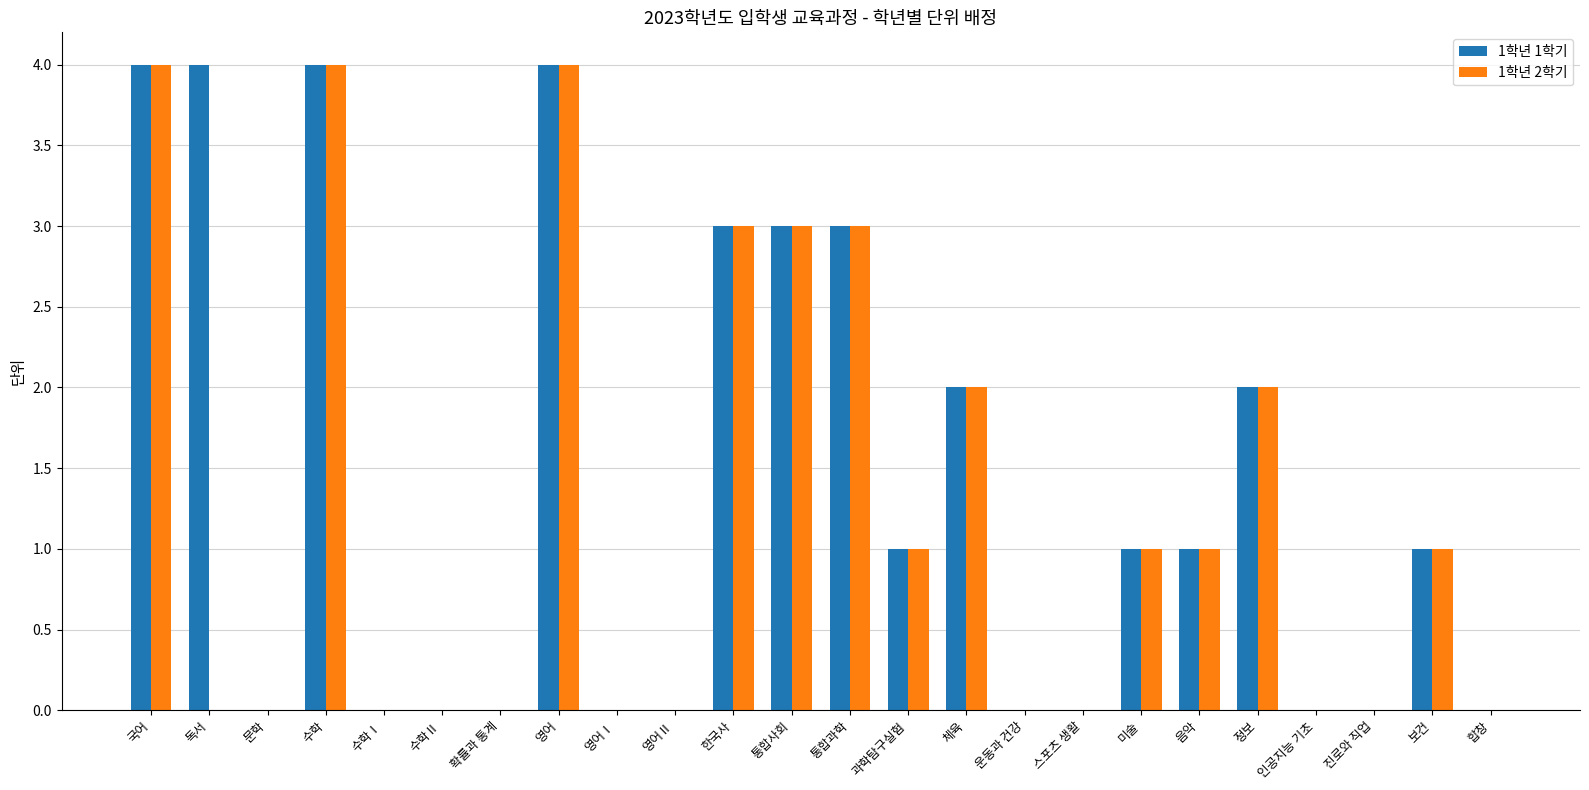

The 1학년 2학기 series shows 0 at 독서. True or false?

True